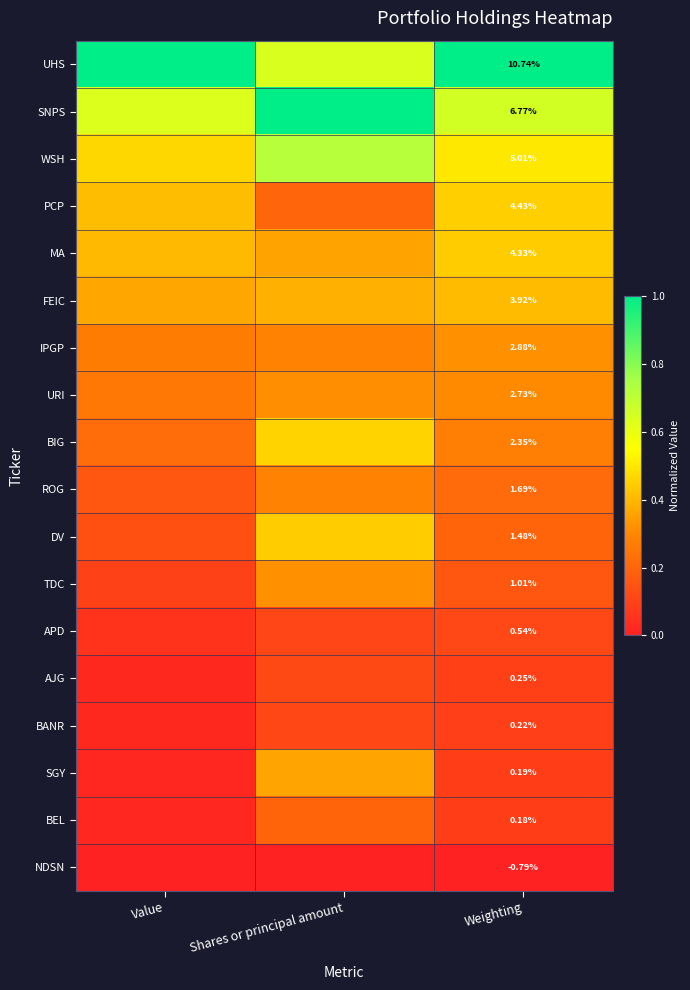

At Weighting, list the series in order from largest to smallest.

UHS, SNPS, WSH, PCP, MA, FEIC, IPGP, URI, BIG, ROG, DV, TDC, APD, AJG, BANR, SGY, BEL, NDSN